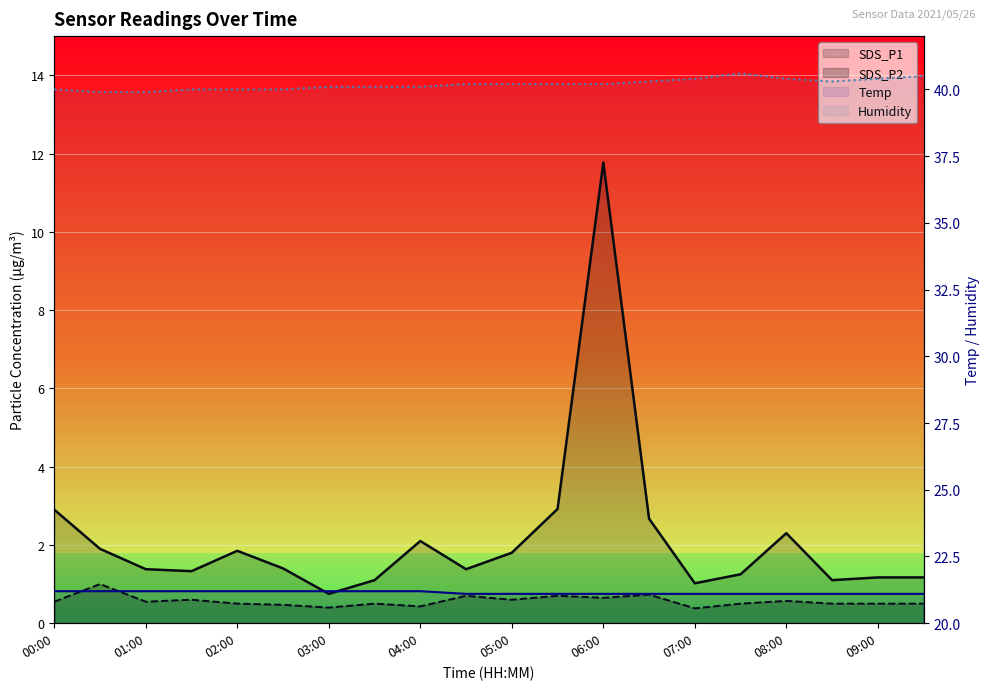

True or false: Humidity and SDS_P1 intersect in this chart.

False